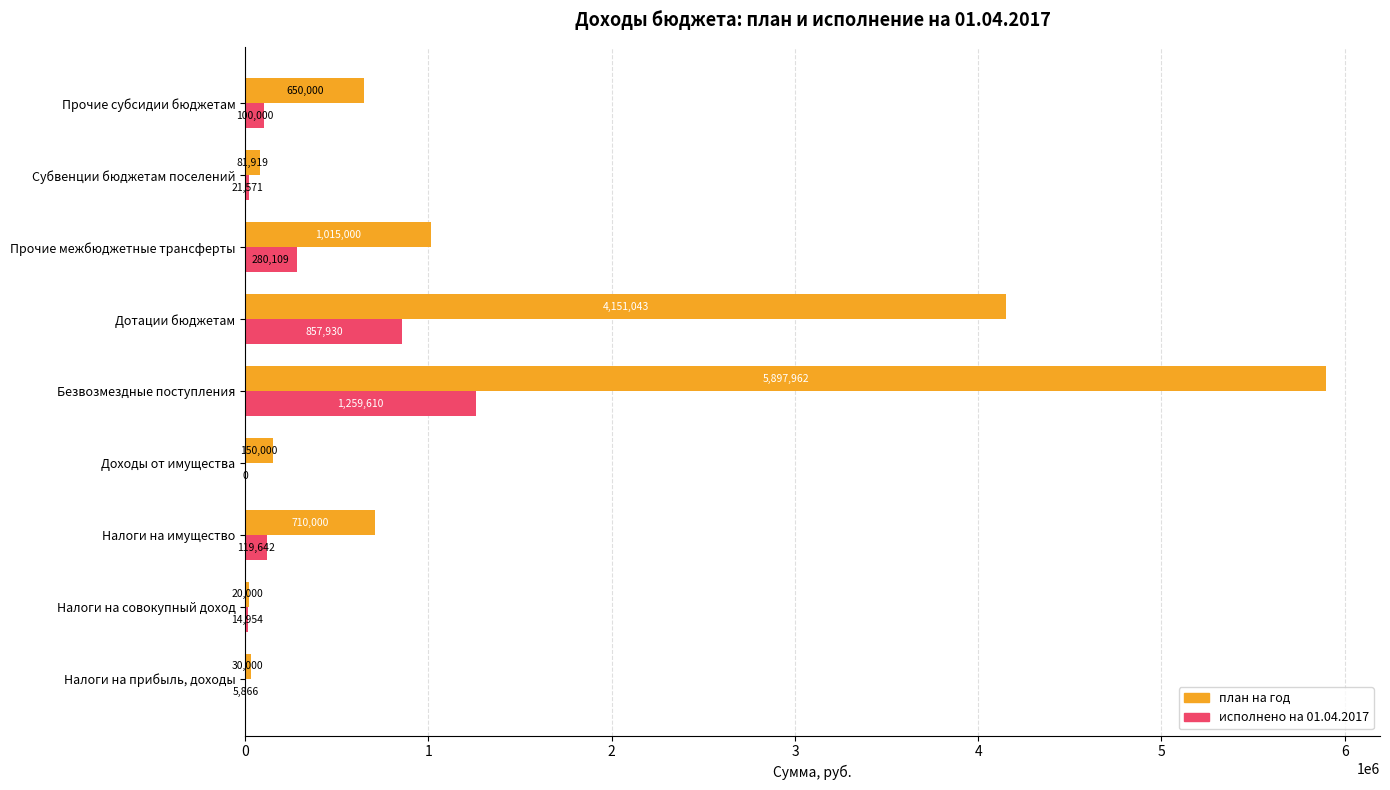

Is the value of исполнено на 01.04.2017 at Налоги на имущество greater than the value of план на год at Субвенции бюджетам поселений?

Yes